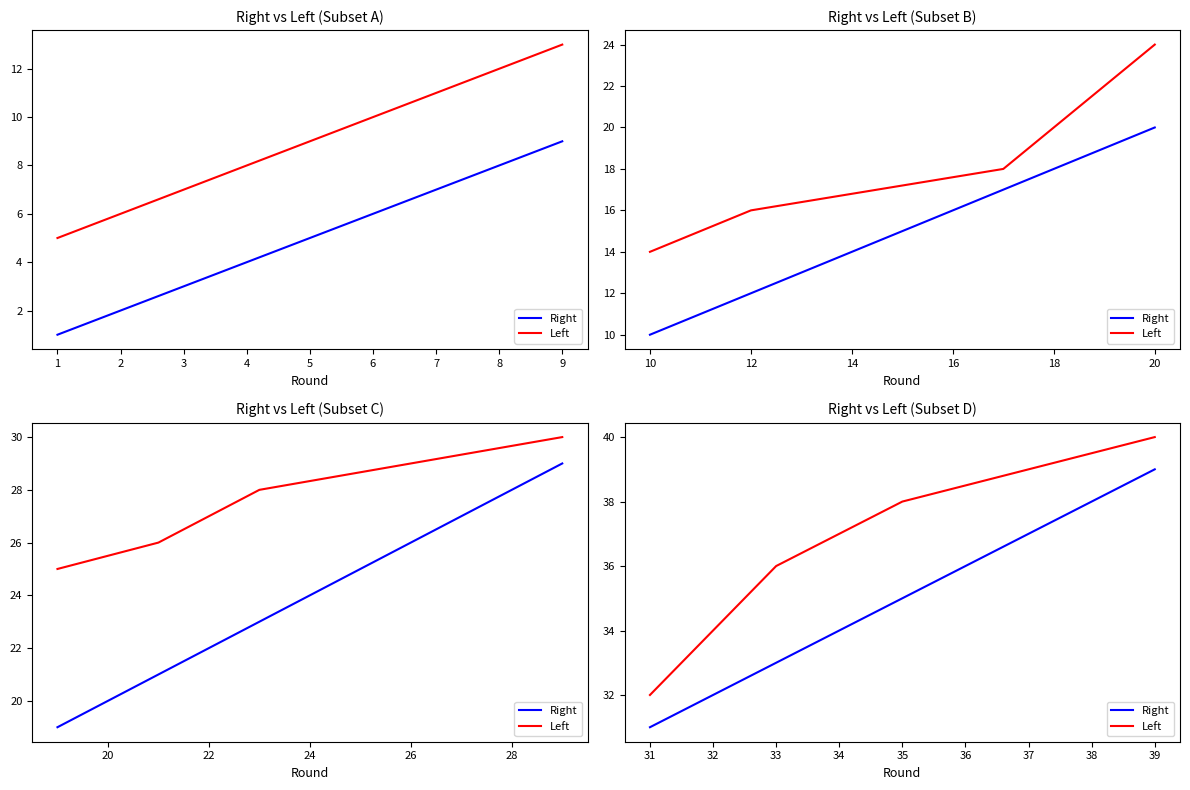

Rank the series by their average value, from lowest to highest.

Right, Left